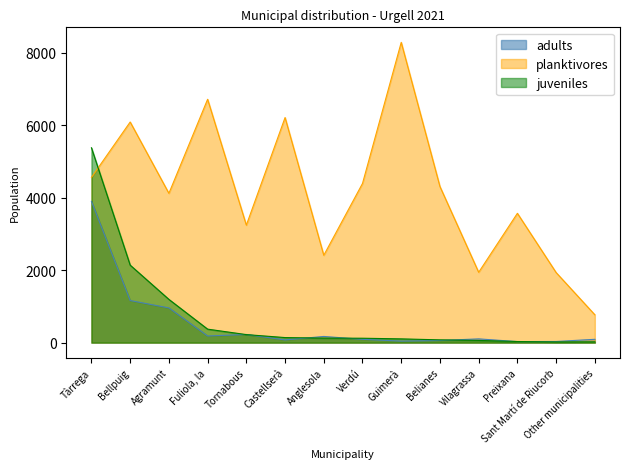

What is the difference between the maximum and minimum values in the adults series?

3873